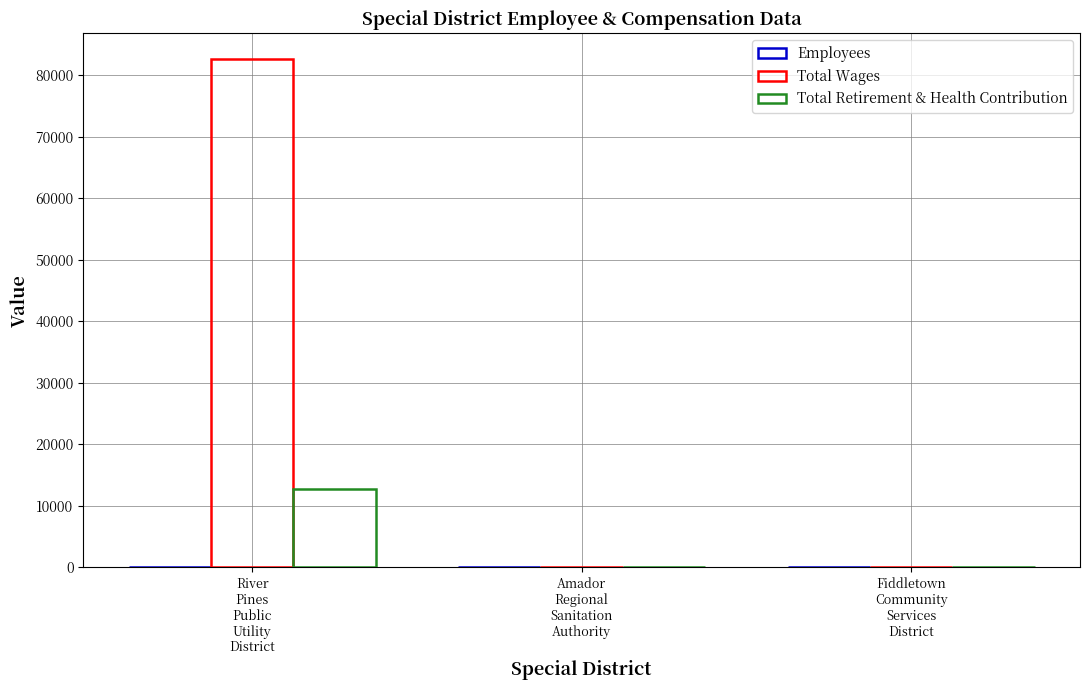

What is the greatest value displayed?

82688